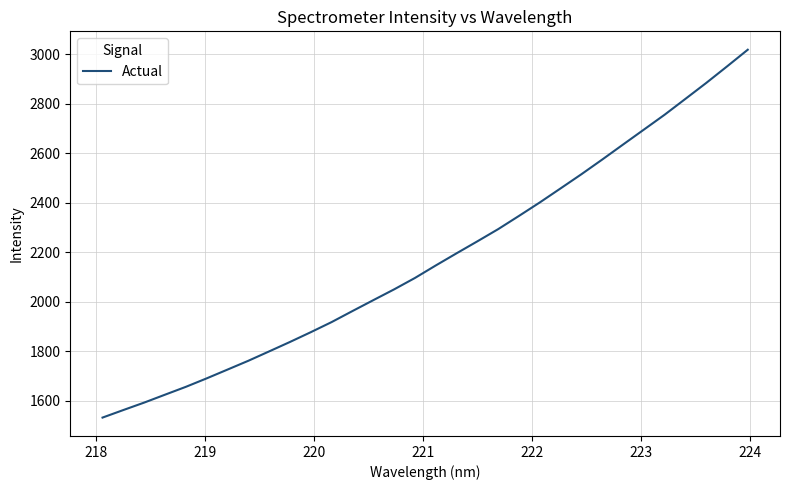

What is the minimum value shown in the chart?

1532.2